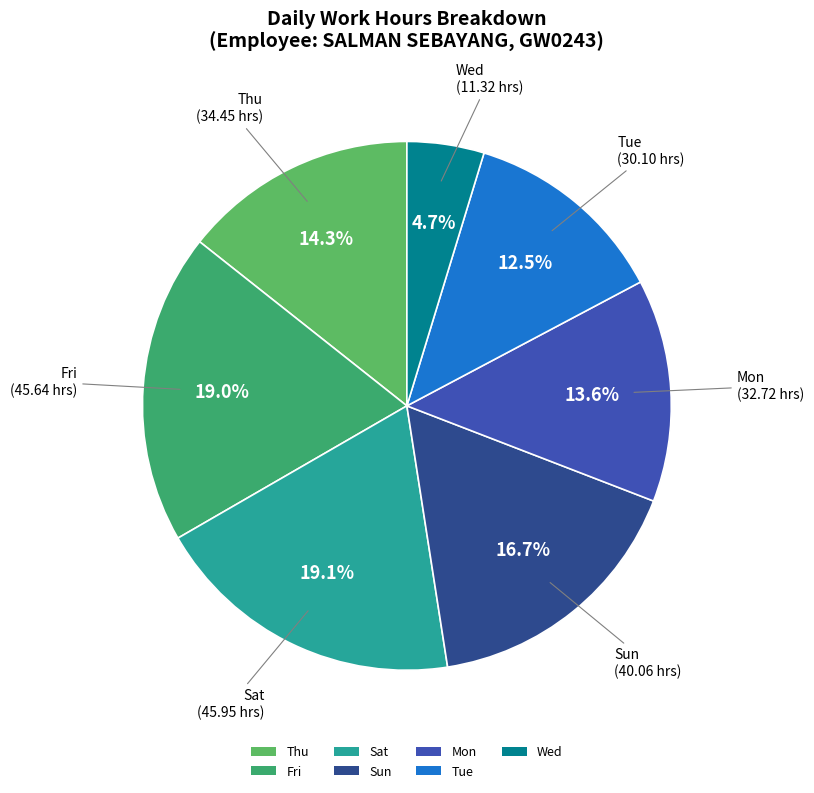

Which category has the smallest portion of the pie?

Wed